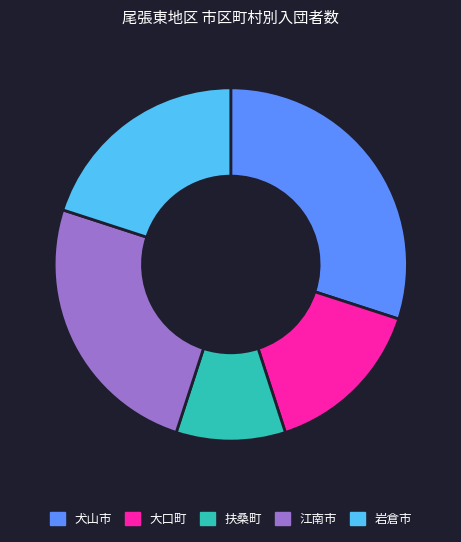

Is it true that 江南市 is 25% of the pie?

True